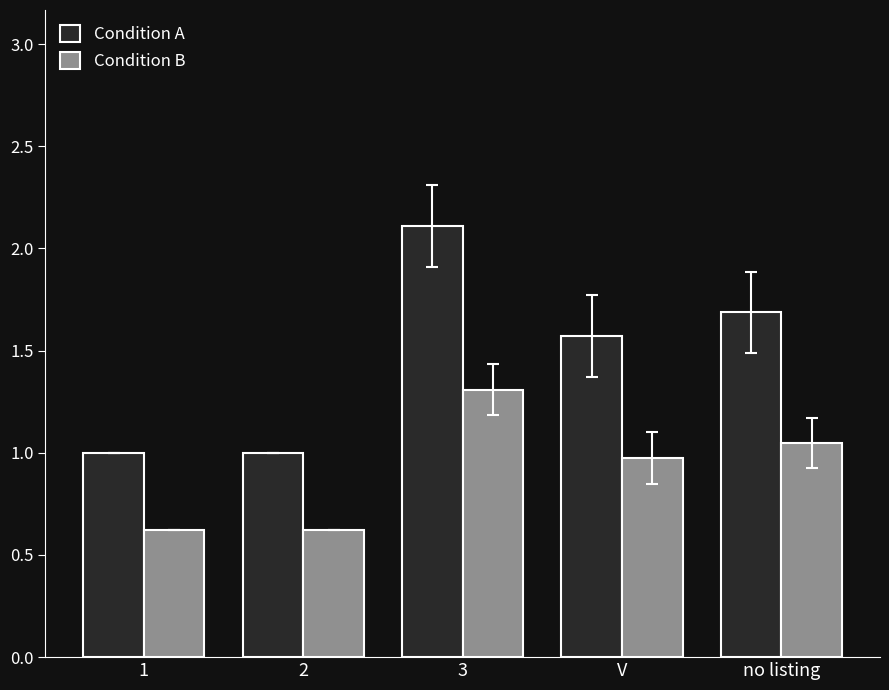

What is the label of the 2nd bar from the left?

2